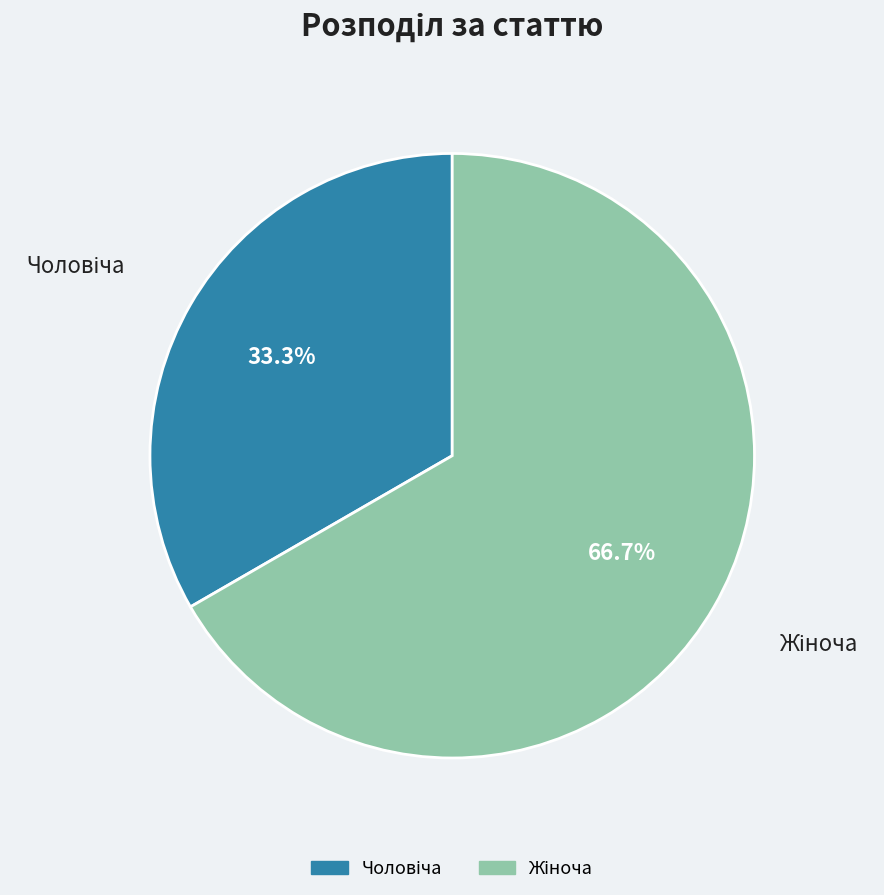

Does any single category account for the majority?

Yes